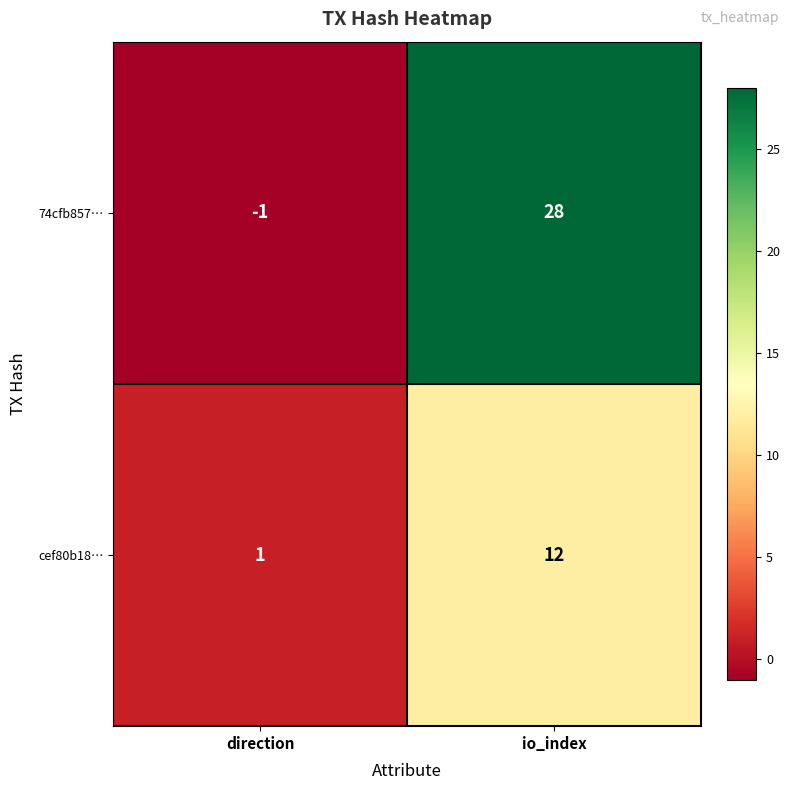

What is the difference between the 74cfb857… values at io_index and direction?

29